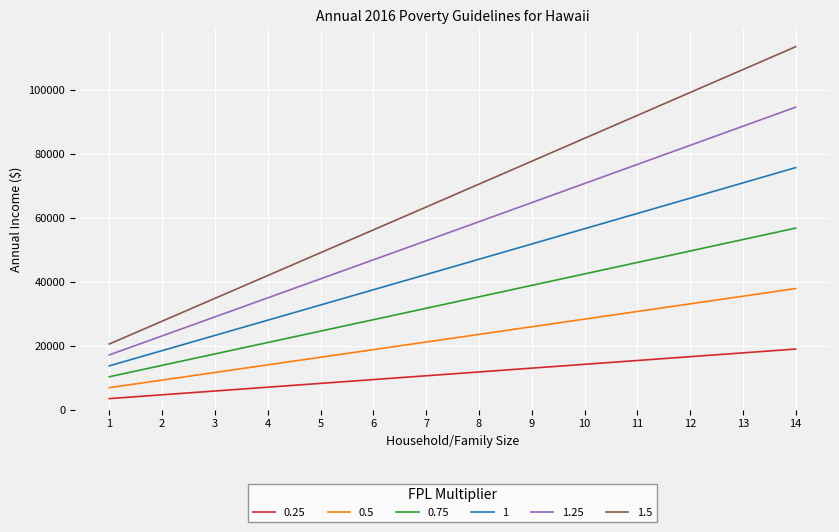

Reading left to right, transcribe all the data shown in this chart.

0.25: 1=3417.5	2=4607.5	3=5797.5	4=6987.5	5=8177.5	6=9367.5	7=10557.5	8=11752.5	9=12947.5	10=14142.5	11=15337.5	12=16532.5	13=17727.5	14=18922.5
0.5: 1=6835.0	2=9215.0	3=11595.0	4=13975.0	5=16355.0	6=18735.0	7=21115.0	8=23505.0	9=25895.0	10=28285.0	11=30675.0	12=33065.0	13=35455.0	14=37845.0
0.75: 1=10252.5	2=13822.5	3=17392.5	4=20962.5	5=24532.5	6=28102.5	7=31672.5	8=35257.5	9=38842.5	10=42427.5	11=46012.5	12=49597.5	13=53182.5	14=56767.5
1: 1=13670.0	2=18430.0	3=23190.0	4=27950.0	5=32710.0	6=37470.0	7=42230.0	8=47010.0	9=51790.0	10=56570.0	11=61350.0	12=66130.0	13=70910.0	14=75690.0
1.25: 1=17087.5	2=23037.5	3=28987.5	4=34937.5	5=40887.5	6=46837.5	7=52787.5	8=58762.5	9=64737.5	10=70712.5	11=76687.5	12=82662.5	13=88637.5	14=94612.5
1.5: 1=20505.0	2=27645.0	3=34785.0	4=41925.0	5=49065.0	6=56205.0	7=63345.0	8=70515.0	9=77685.0	10=84855.0	11=92025.0	12=99195.0	13=106365.0	14=113535.0